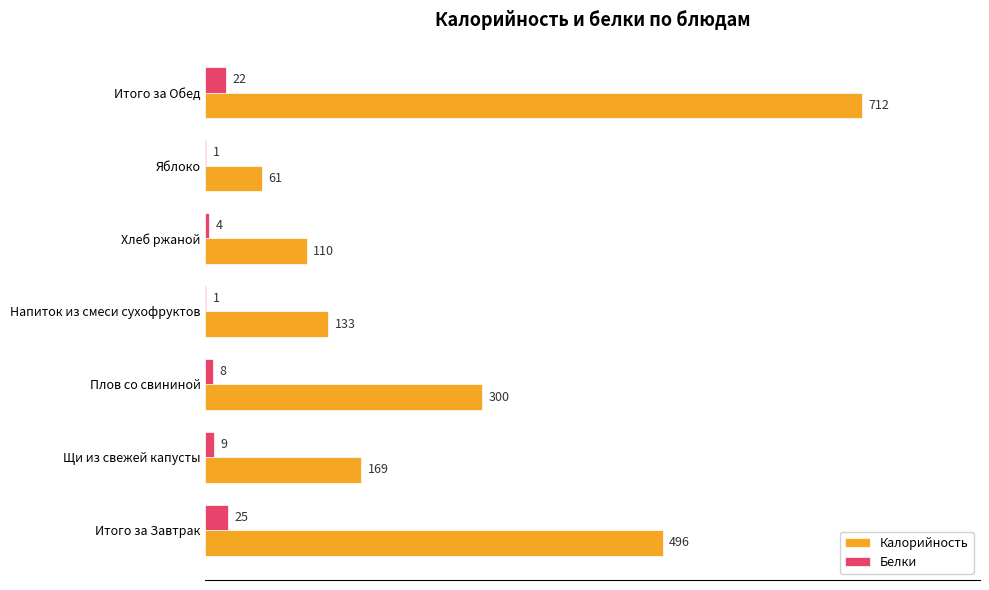

Which series changed the most between Плов со свининой and Хлеб ржаной?

Калорийность